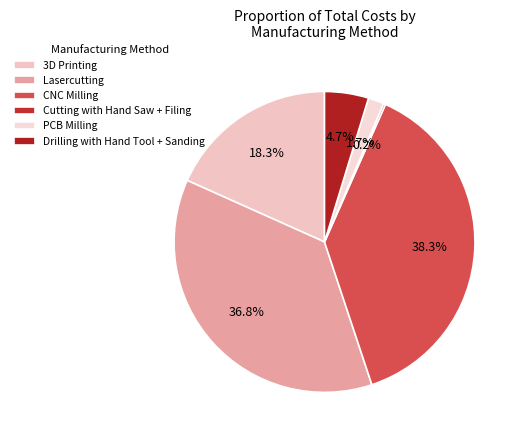

Rank the categories by value from lowest to highest.

Cutting with Hand Saw + Filing, PCB Milling, Drilling with Hand Tool + Sanding, 3D Printing, Lasercutting, CNC Milling